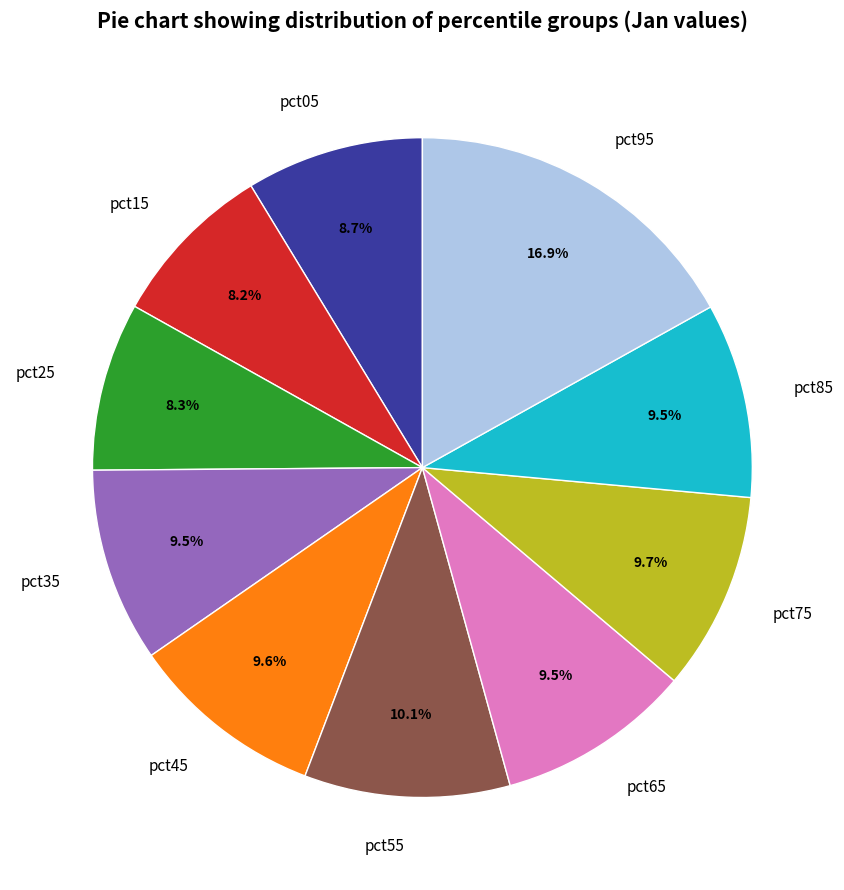

Is the sum of pct45 and pct05 greater than half?

No